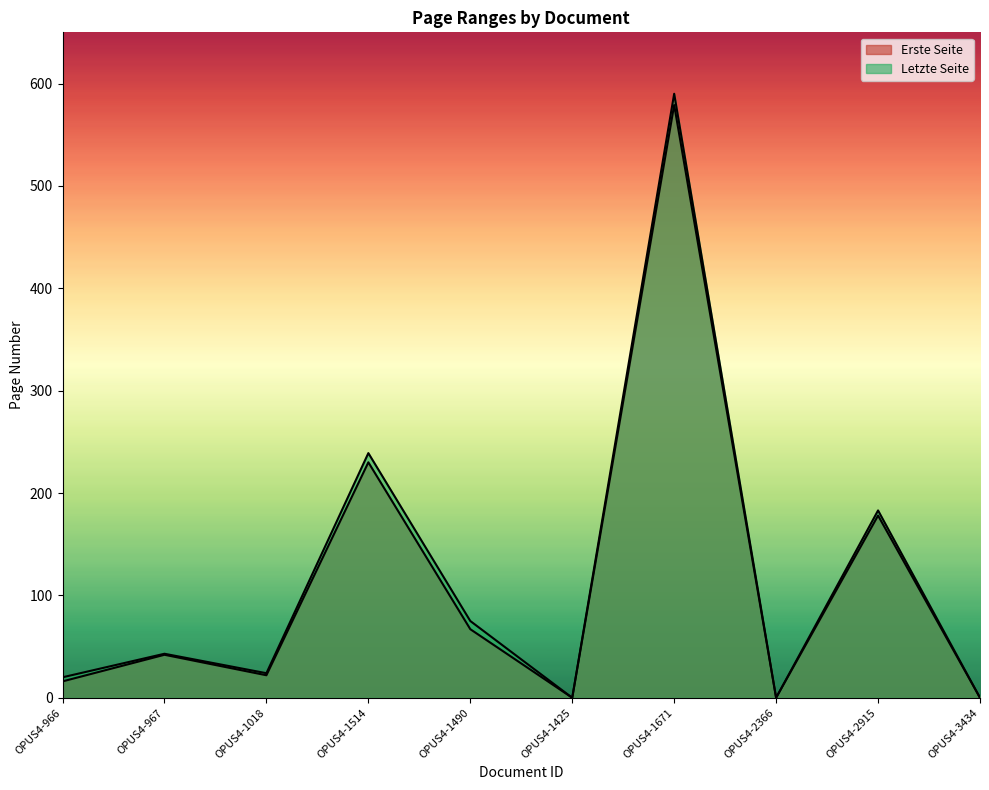

Between OPUS4-1514 and OPUS4-2366, which is larger?

OPUS4-1514